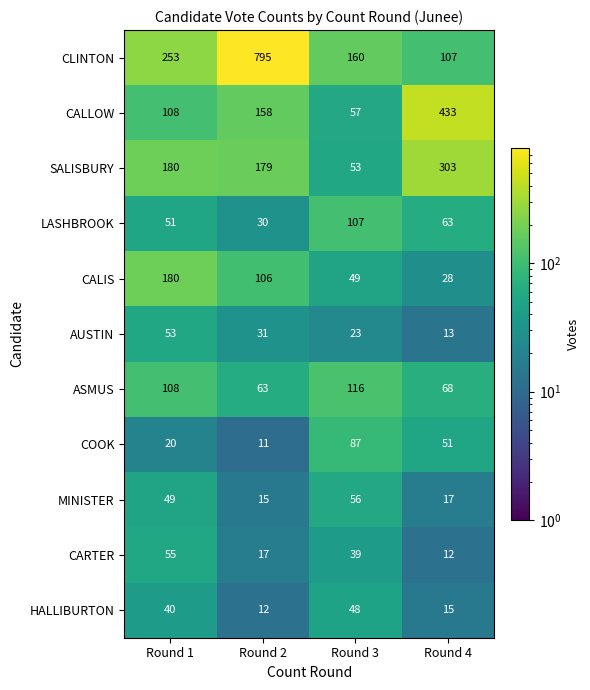

Count the number of data series in this chart.

11